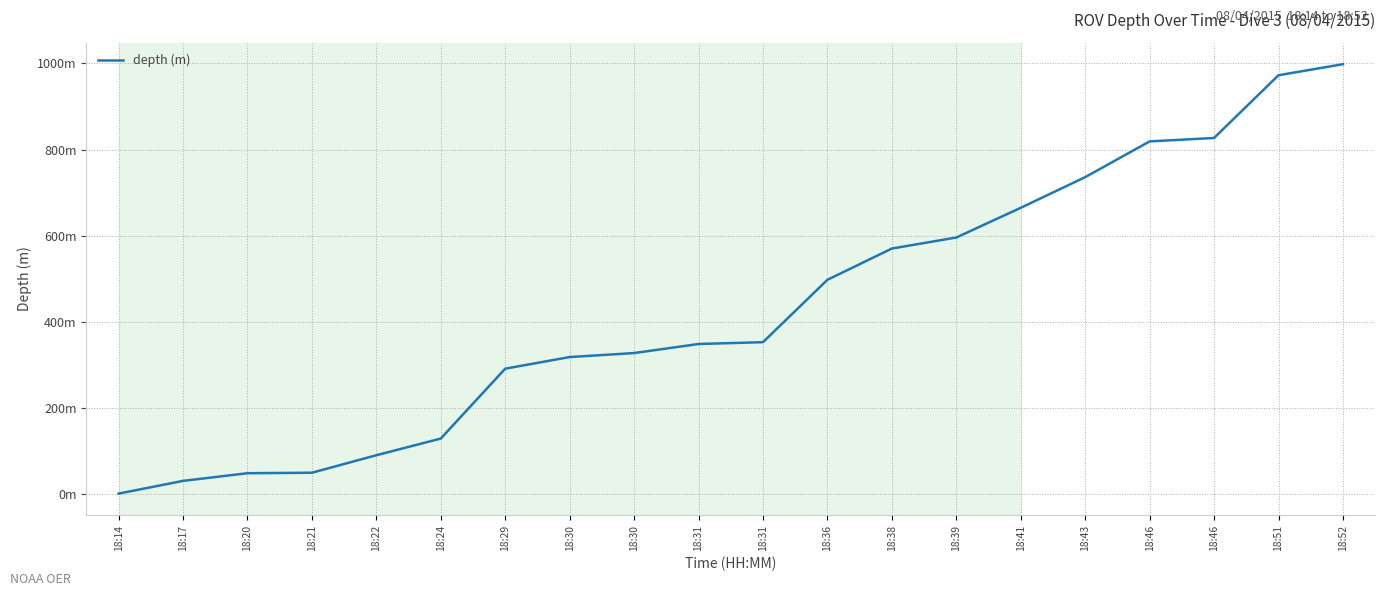

At which label does the data first exceed 353?

18:31